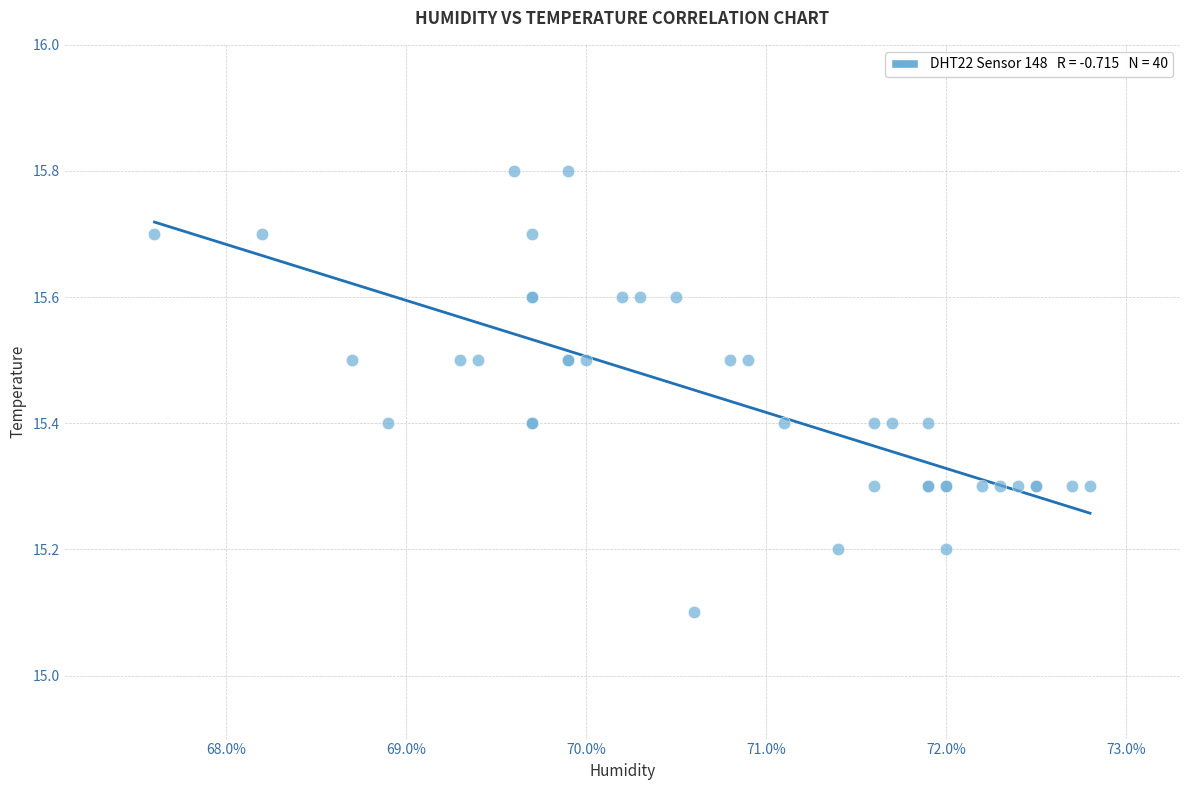

What Y value in the scatter plot is closest to 15?

15.1